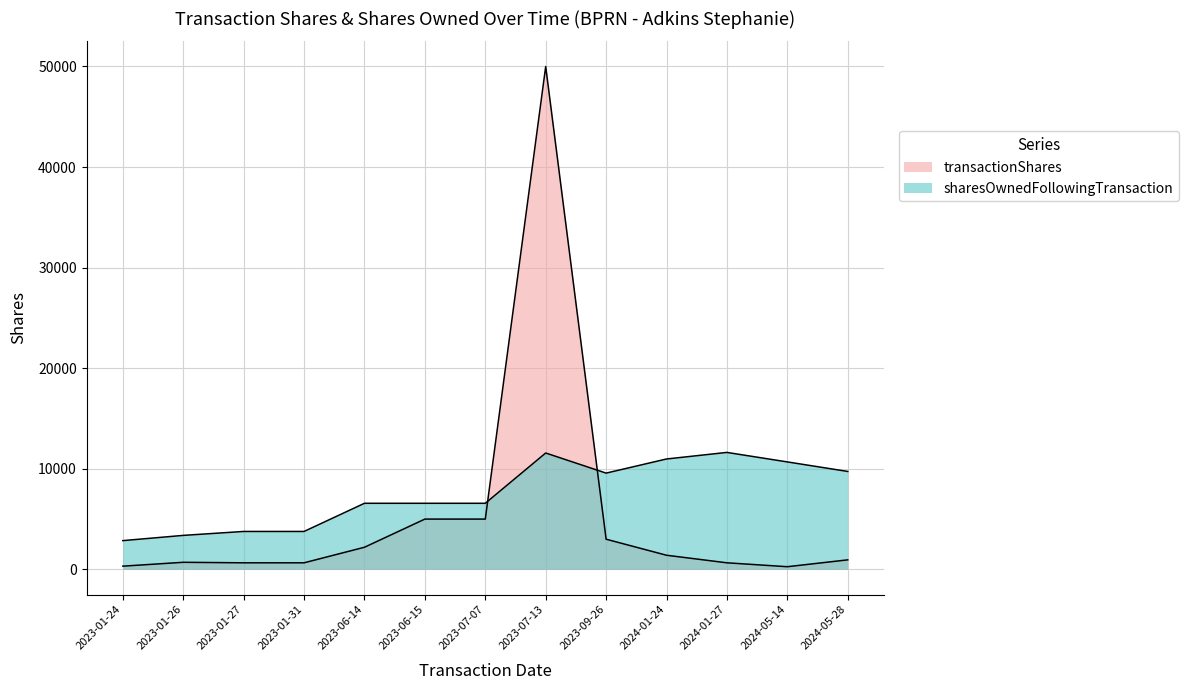

What is the label of the 4th point from the left?

2023-01-31